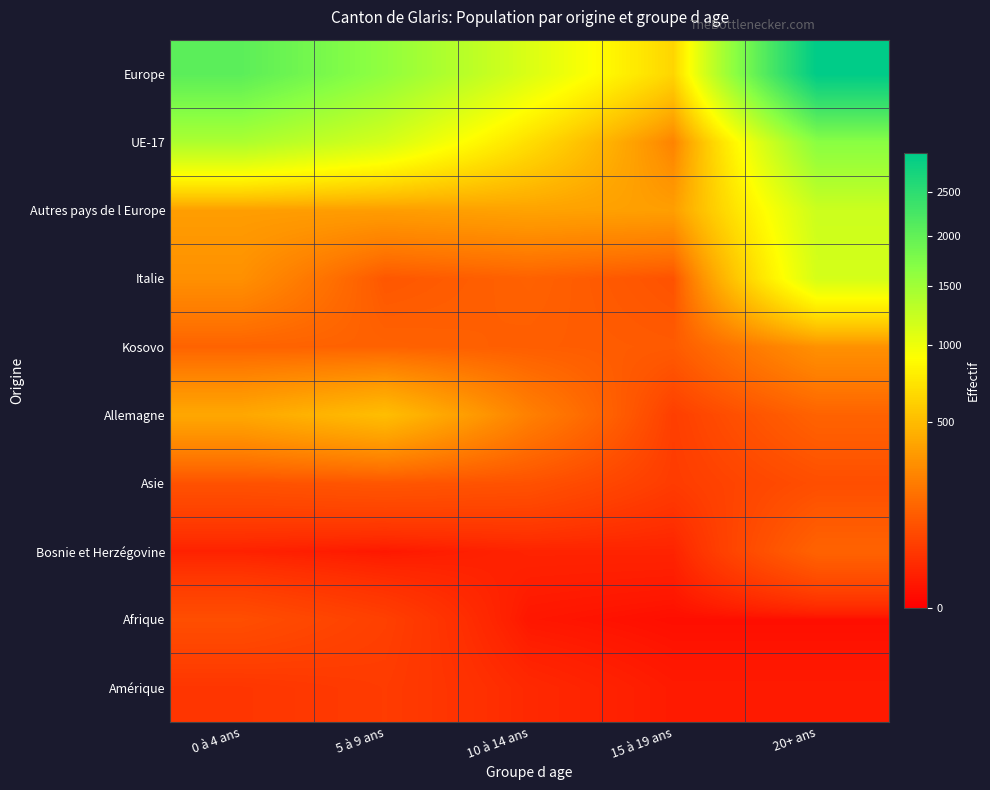

How many data points does each series have?

5